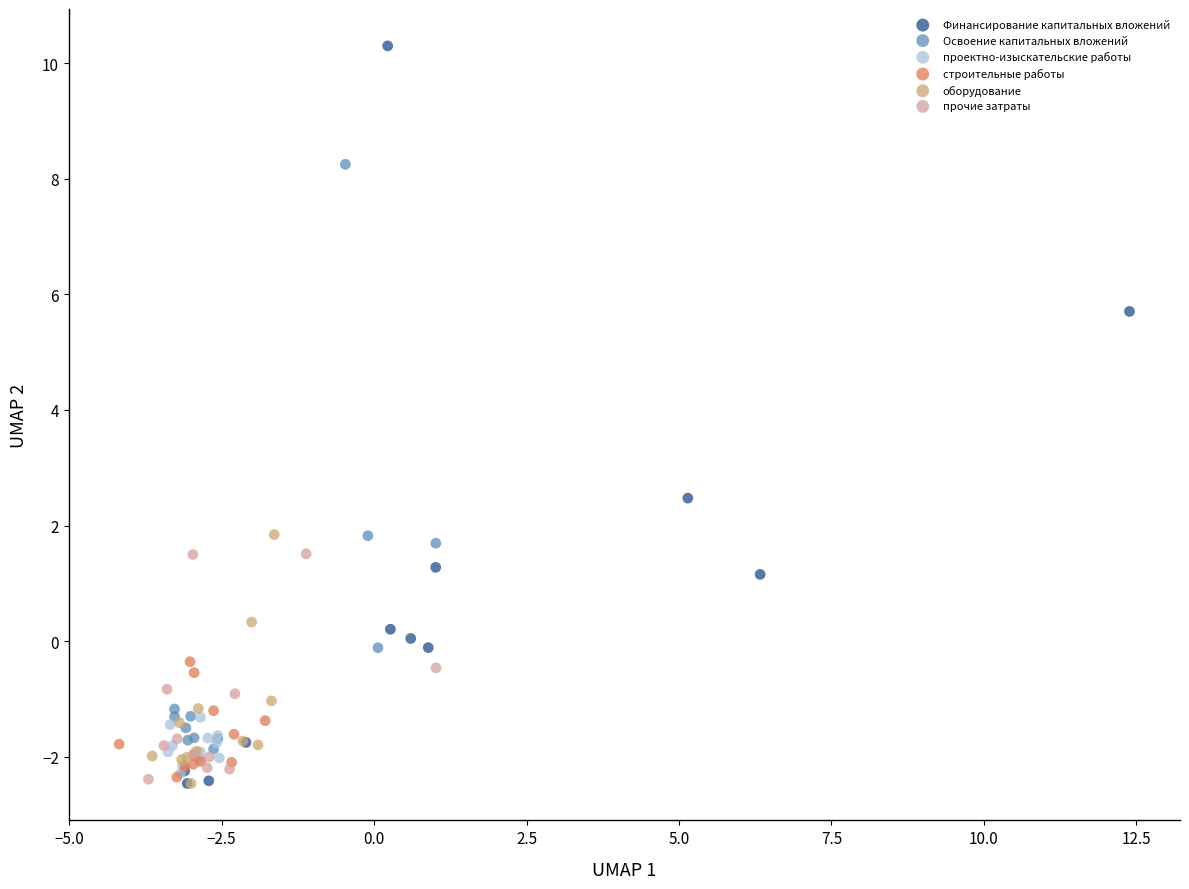

Which series has the widest spread of Y values?

Финансирование капитальных вложений